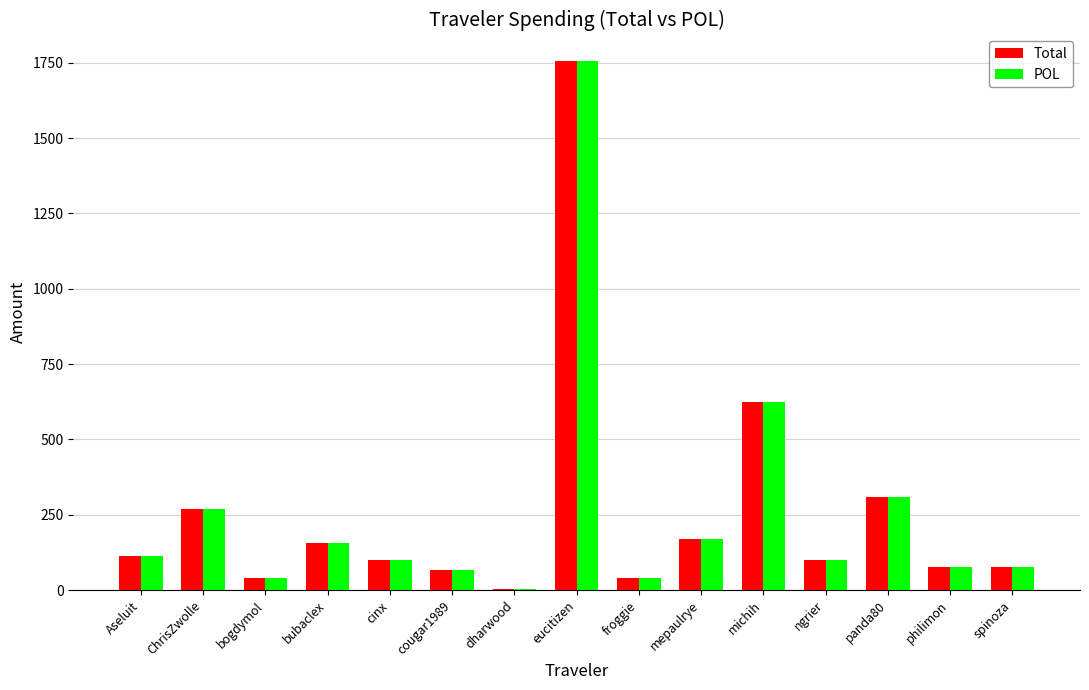

What are all the series names shown in the legend?

Total, POL